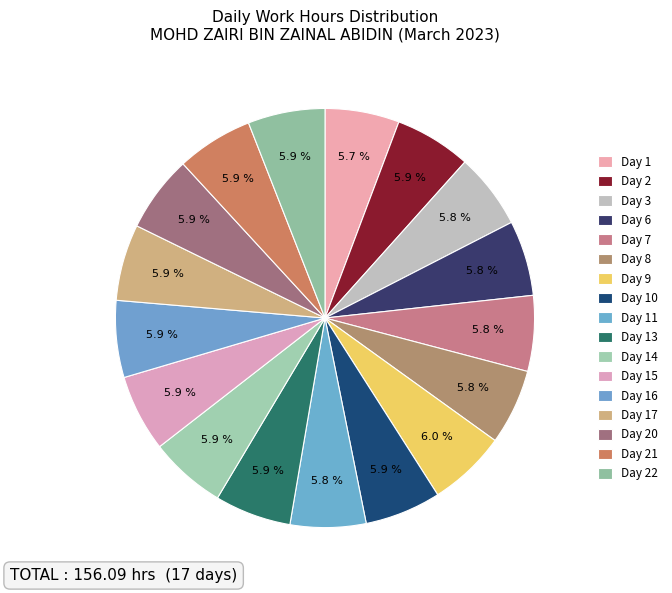

To the nearest percent, what is the average slice percentage?

6%